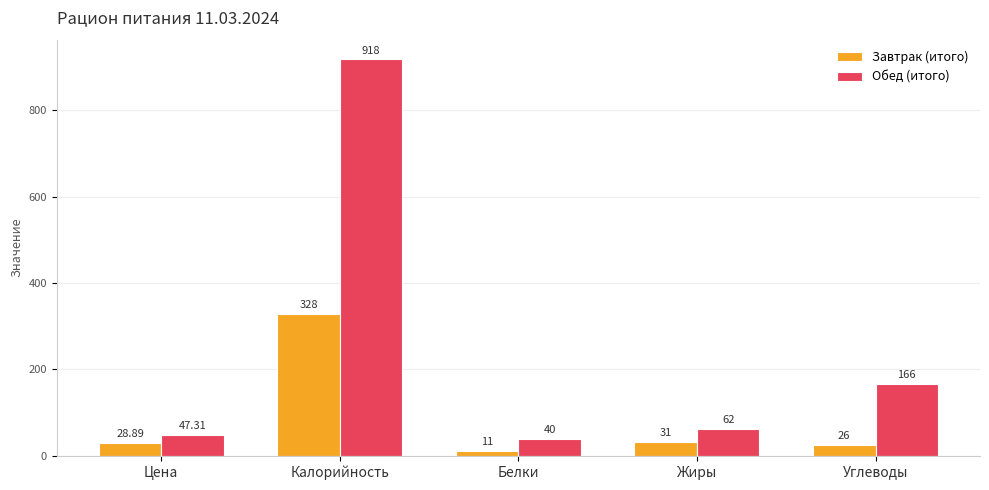

What position from the left is Калорийность?

2